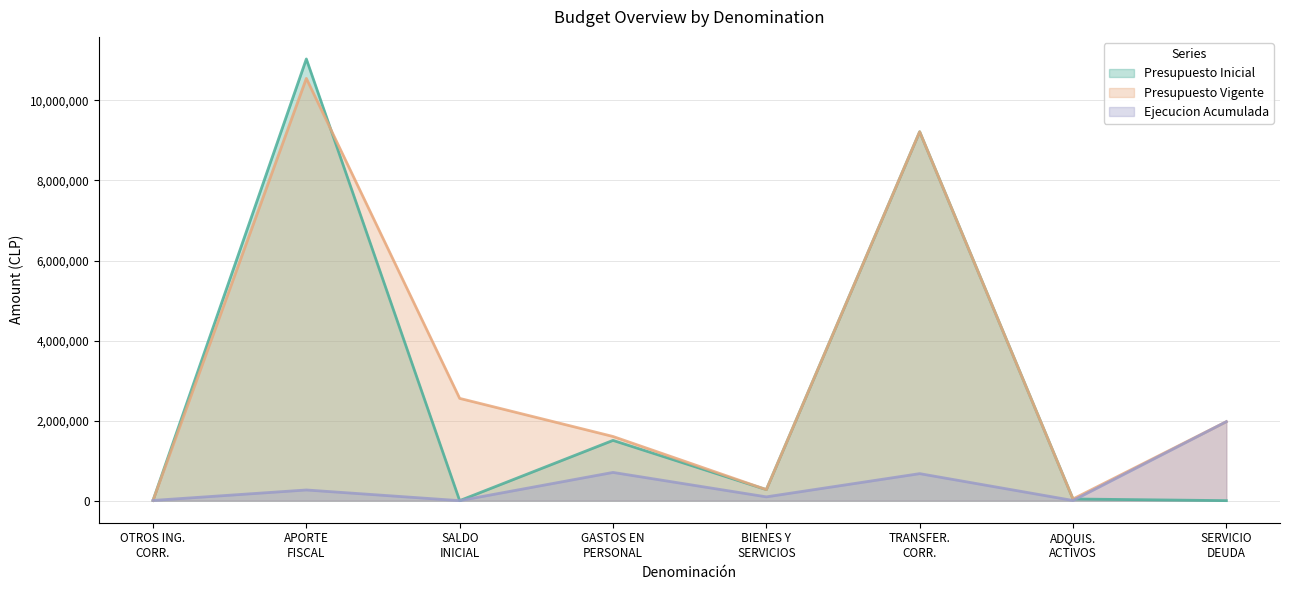

What is the highest value of the Presupuesto Vigente series?

10551229